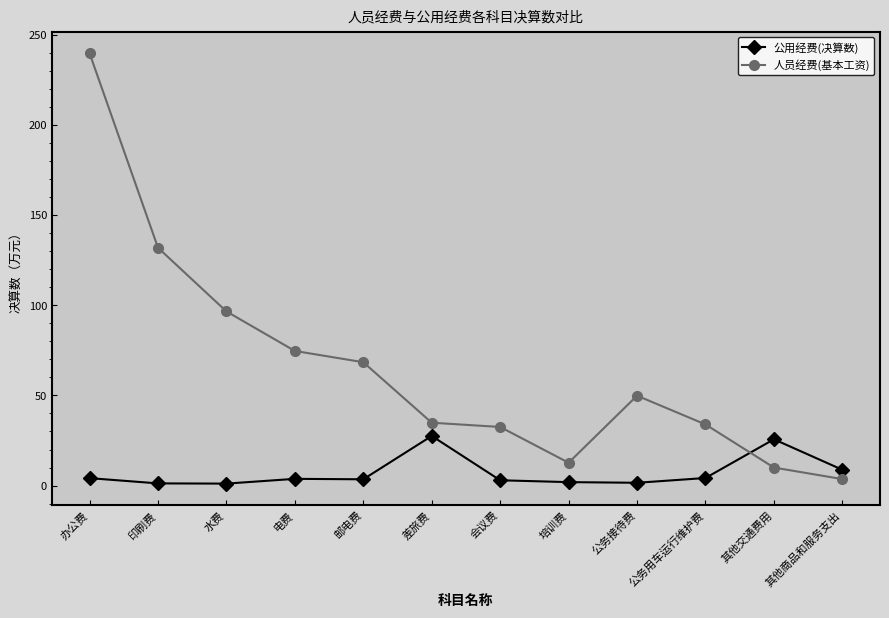

At which label does 人员经费(基本工资) reach its minimum?

其他商品和服务支出